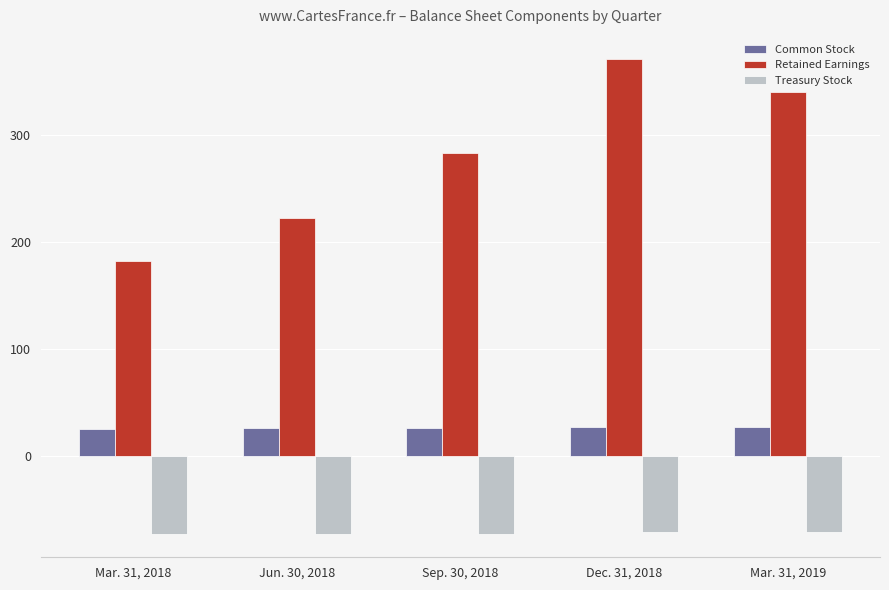

How many bars are there in total?

15